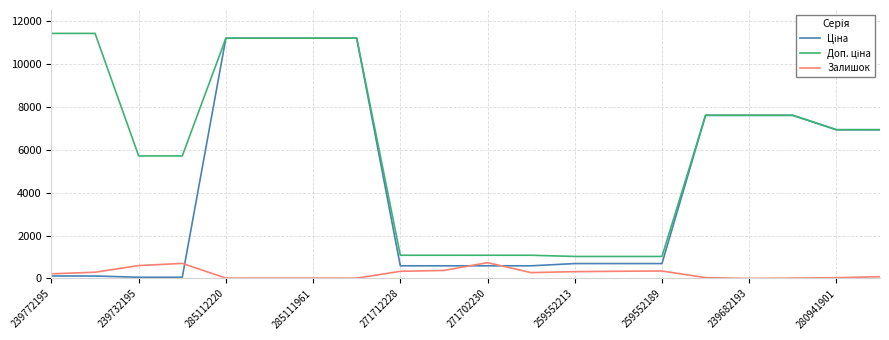

What is the difference between the maximum and minimum values in the Ціна series?

11131.1